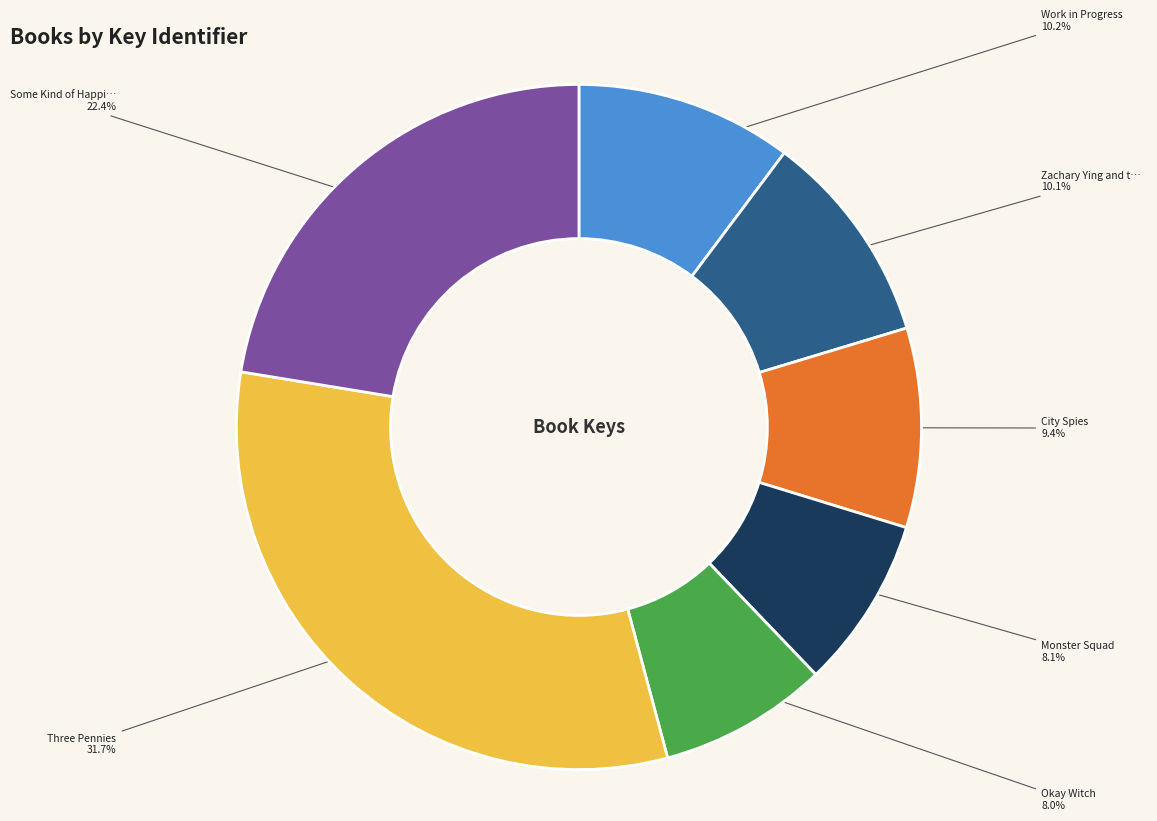

Does any single category account for the majority?

No